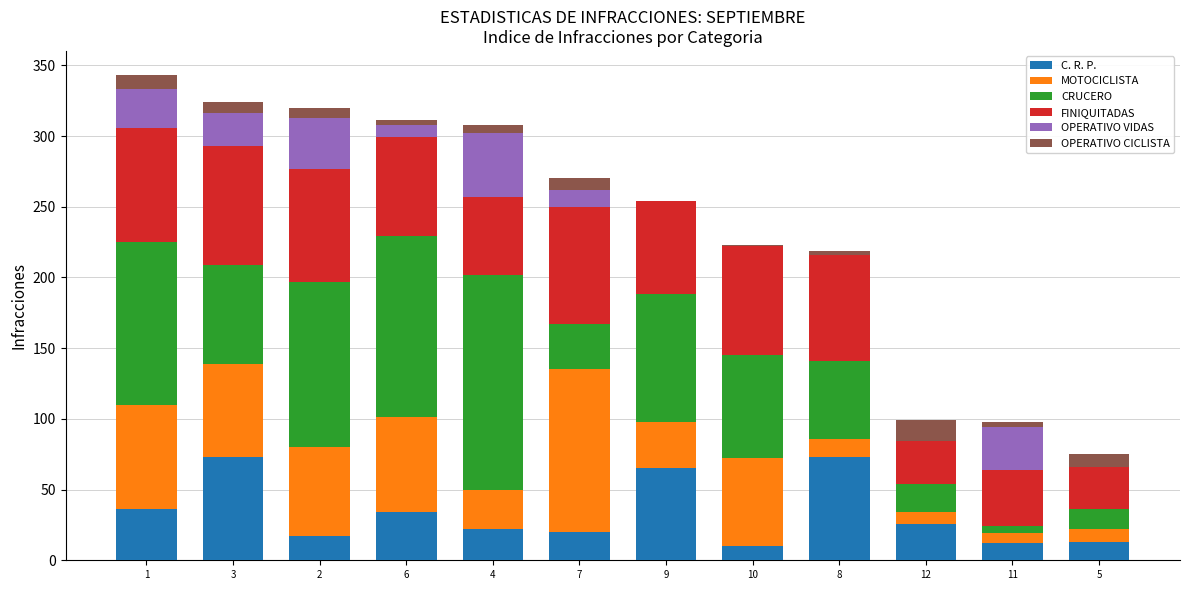

What is the highest value of the C. R. P. series?

73